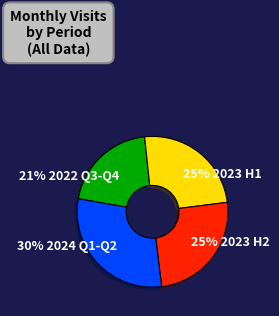

To the nearest percent, what is the average slice percentage?

25%